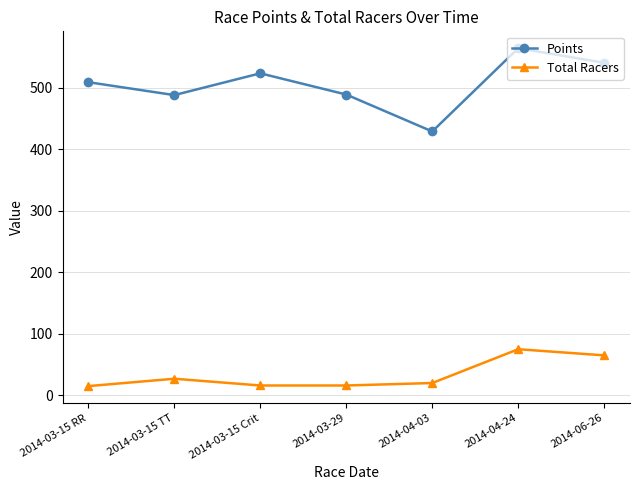

What is the label of the 4th point from the left?

2014-03-29